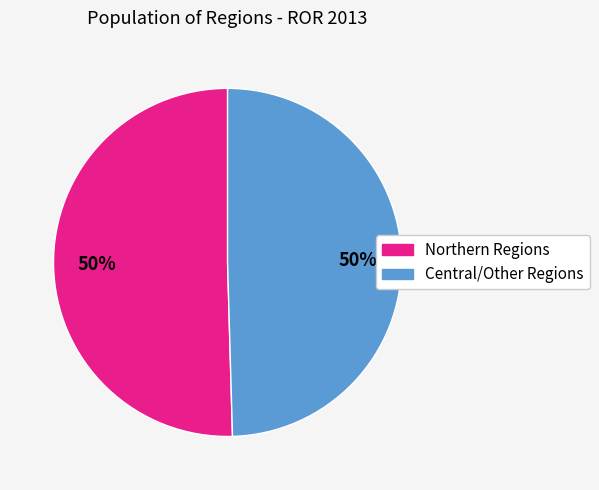

To the nearest percent, what is the average slice percentage?

50%